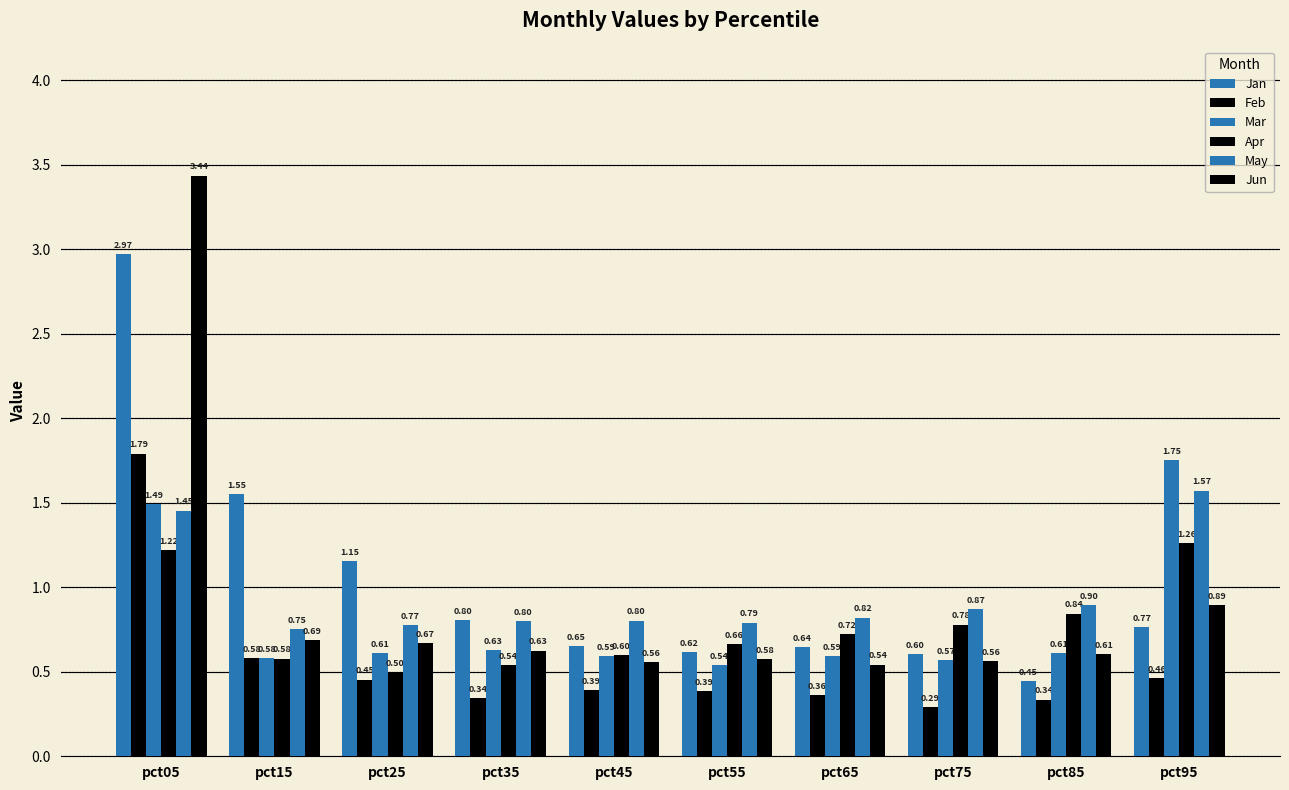

List the labels in order of Feb value, largest first.

pct05, pct15, pct95, pct25, pct45, pct55, pct65, pct35, pct85, pct75